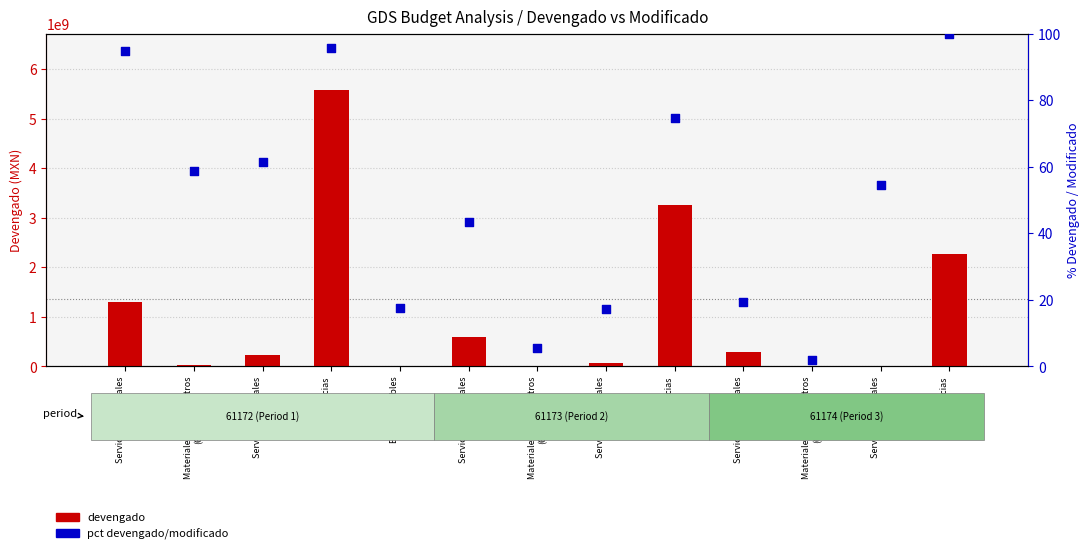

At which category is the sum across all series the highest?

Transferencias
(61172)